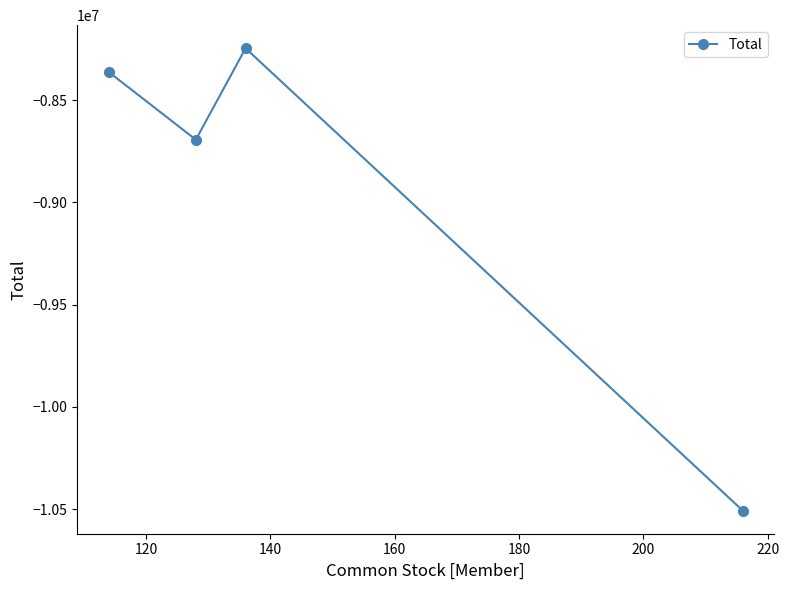

What is the maximum value shown in the chart?

-8246951